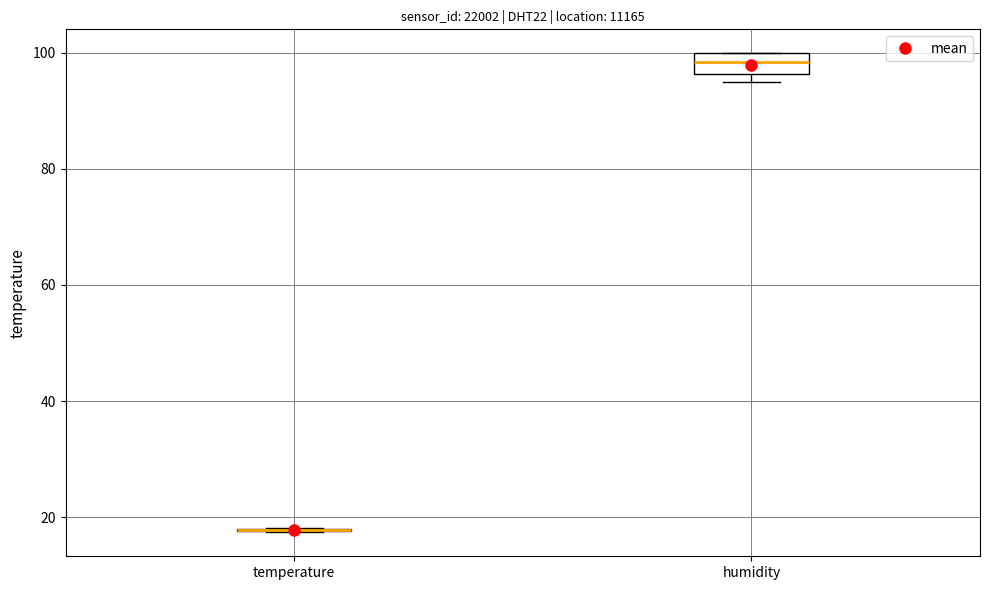

Reading left to right, read every box against the y-axis: the position of its median line, the range the box covers, and the ends of its whiskers. The values are not printed on the chart, so give them approximately, as read against the axis.

temperature: box collapsed to a line at 18, whiskers 18 to 18
humidity: median 98, box 96 to 100, whiskers 94 to 100